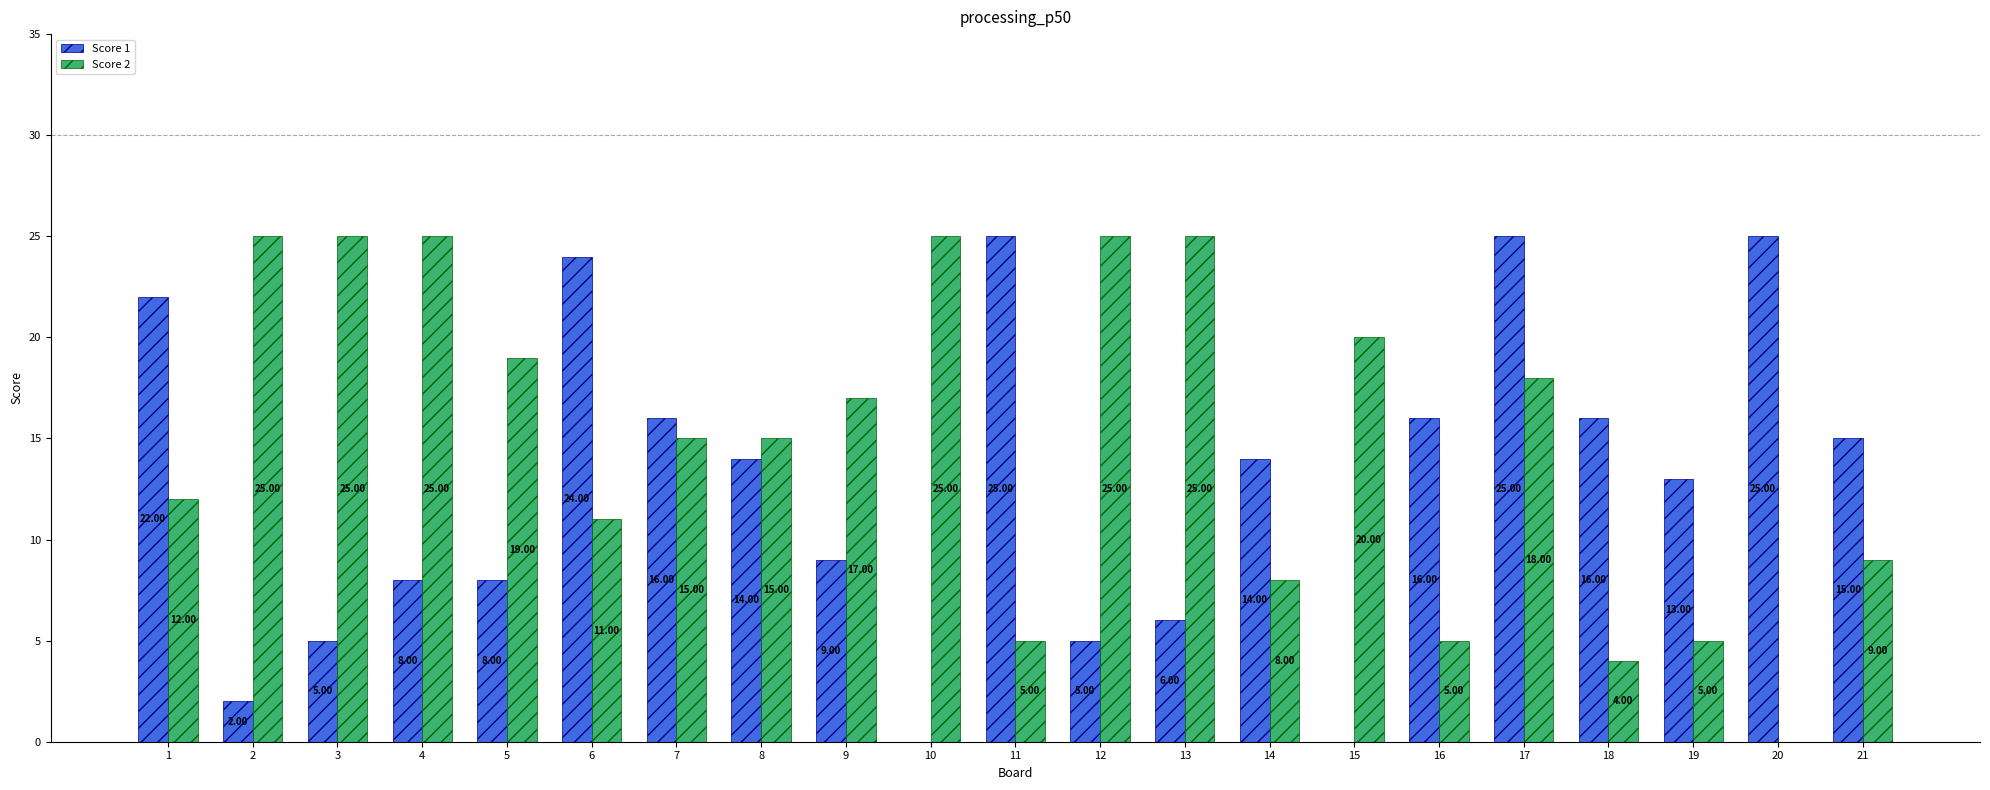

Is the value of Score 2 at 13 greater than the value of Score 1 at 18?

Yes